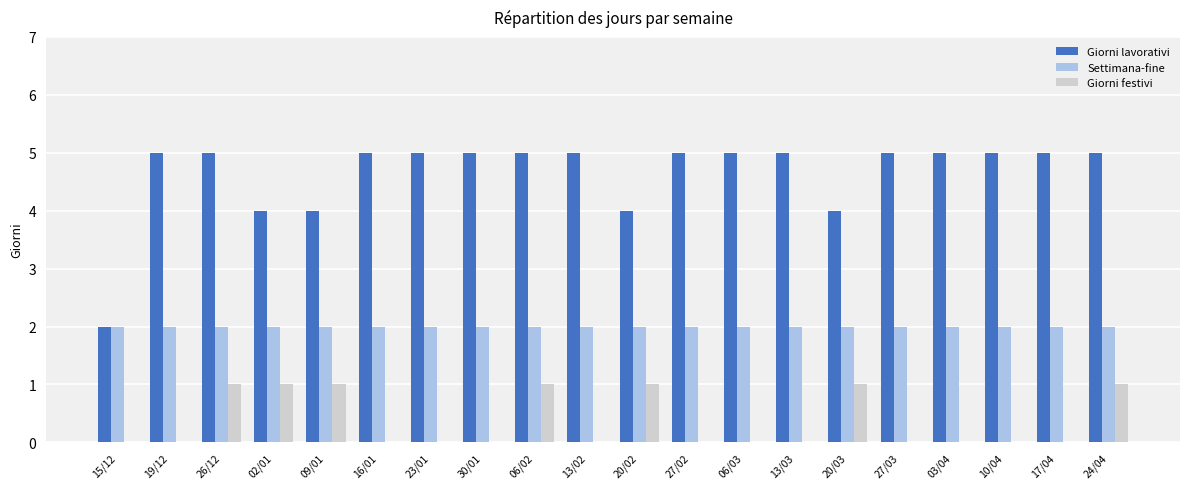

How many Giorni lavorativi values are between 5 and 6?

15